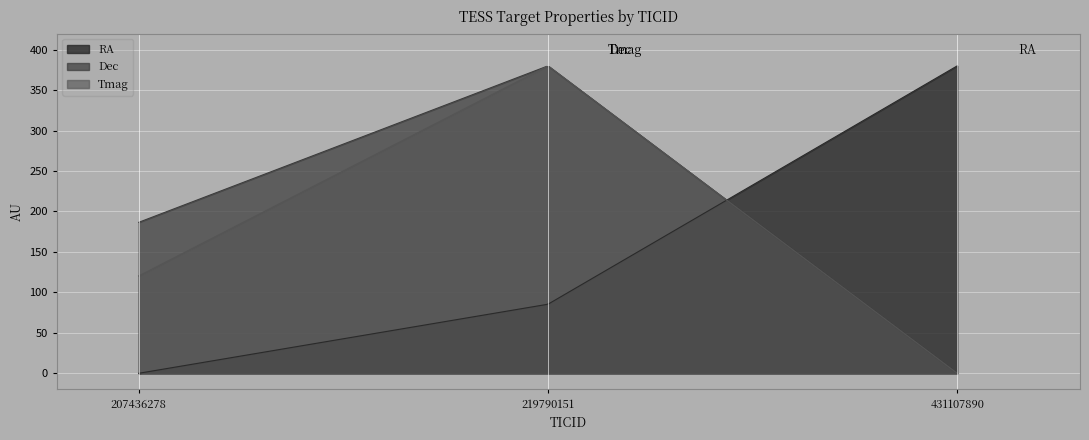

What is the maximum value shown in the chart?

380.0